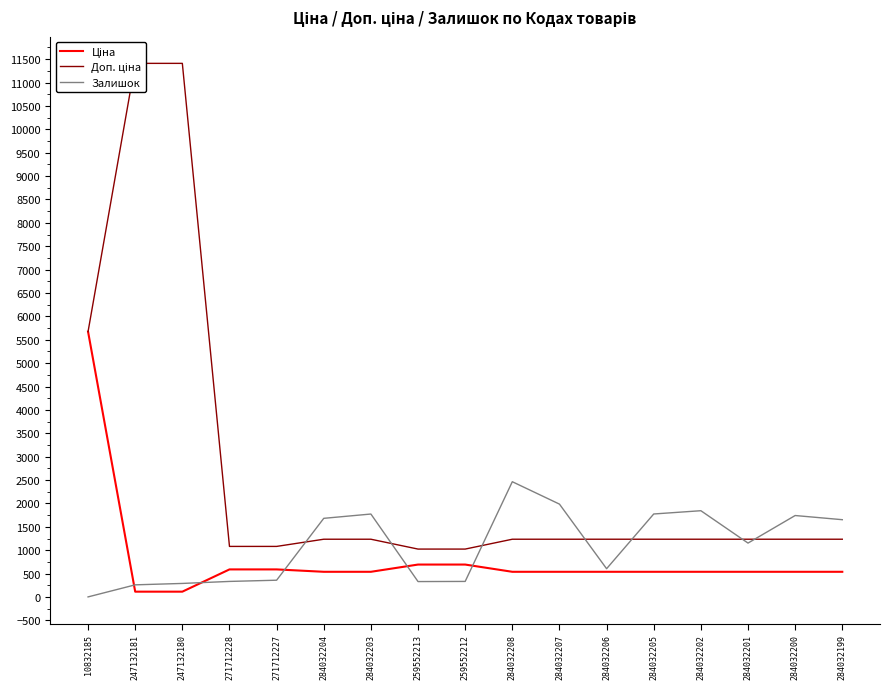

What is the label of the 1st point from the left?

10832185